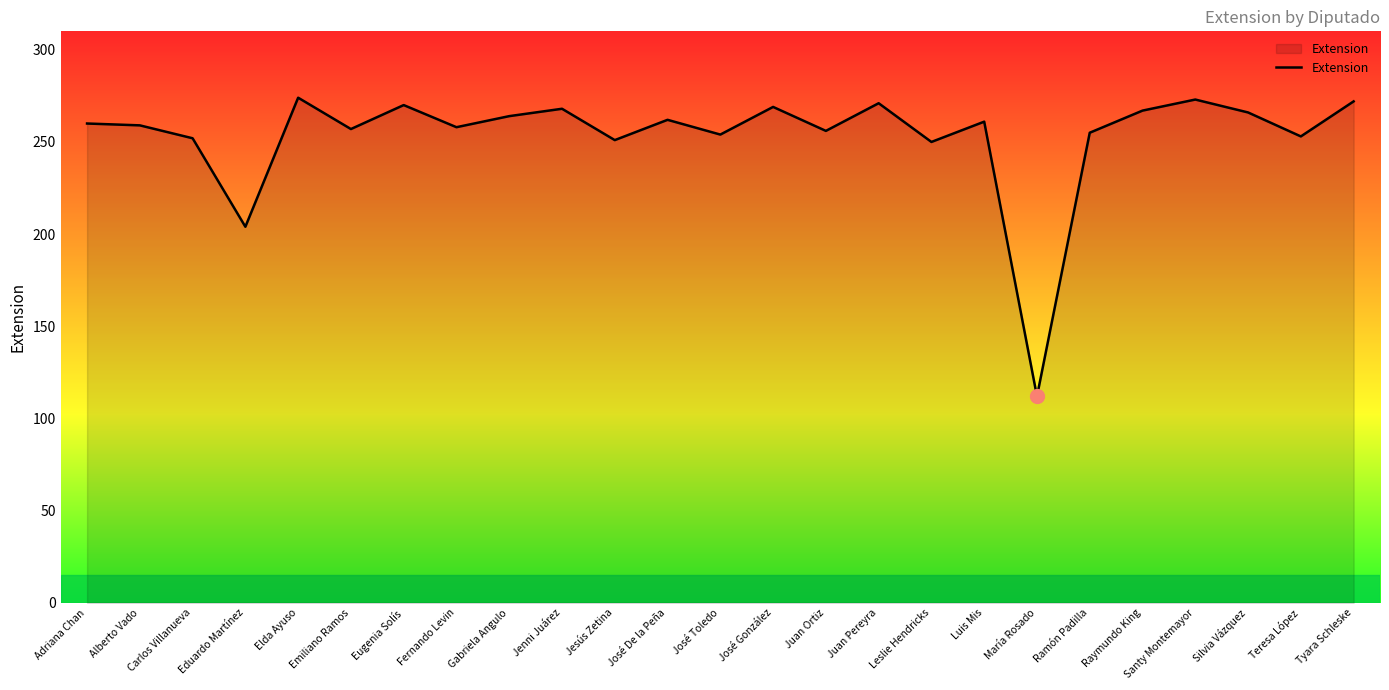

Which has a higher value, María Rosado or Emiliano Ramos?

Emiliano Ramos